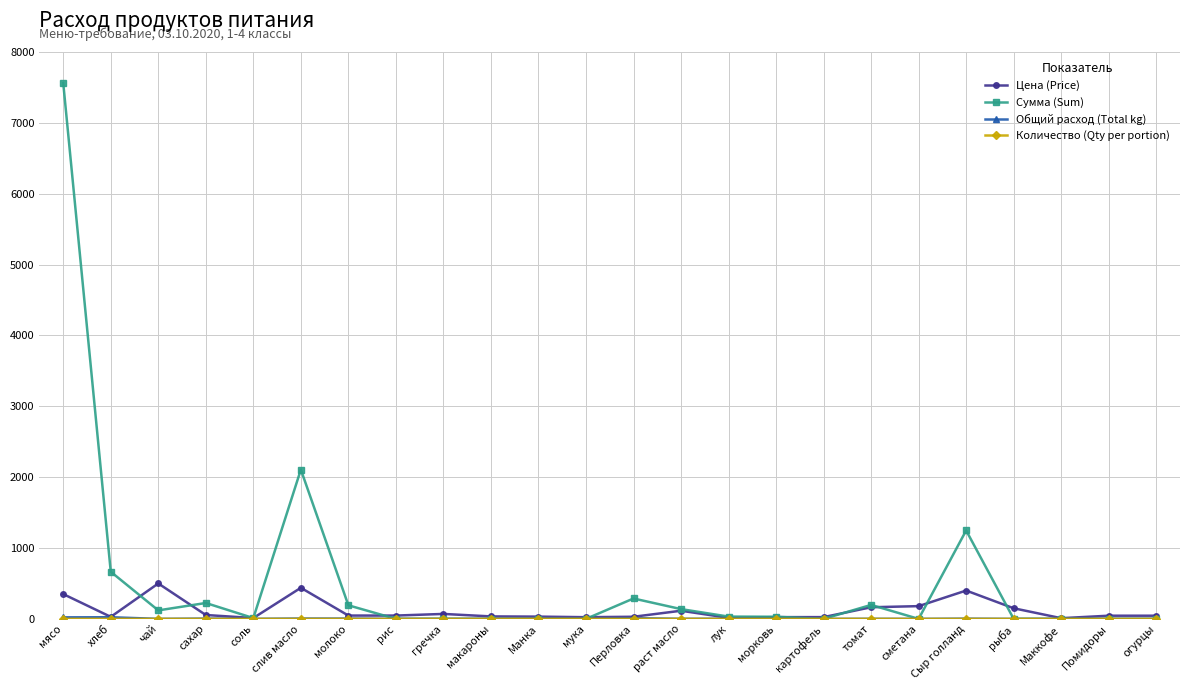

At which category is the sum across all series the highest?

мясо